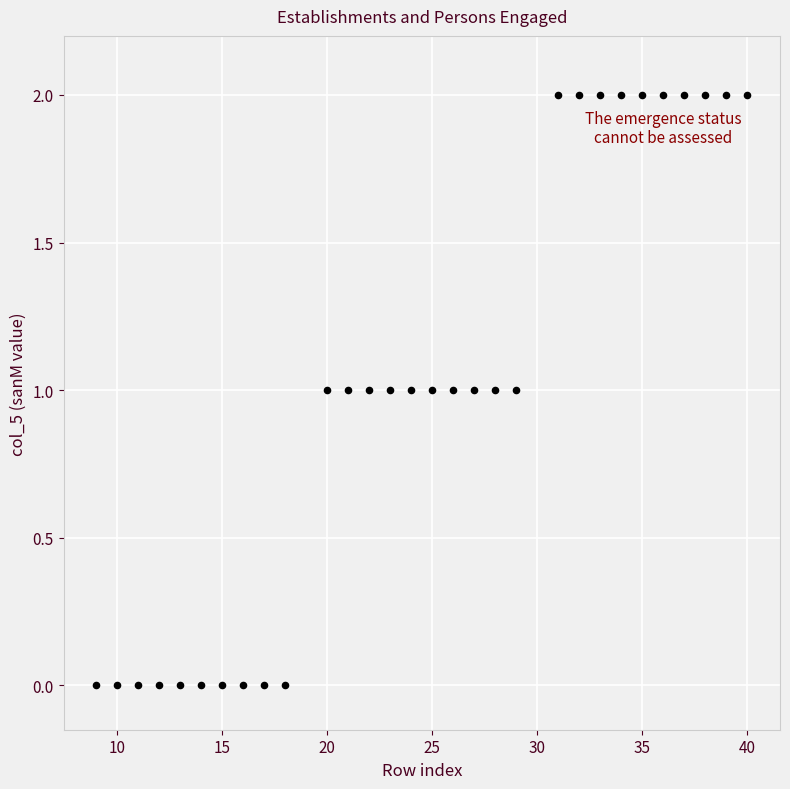

What is the range of X values (max minus min)?

31